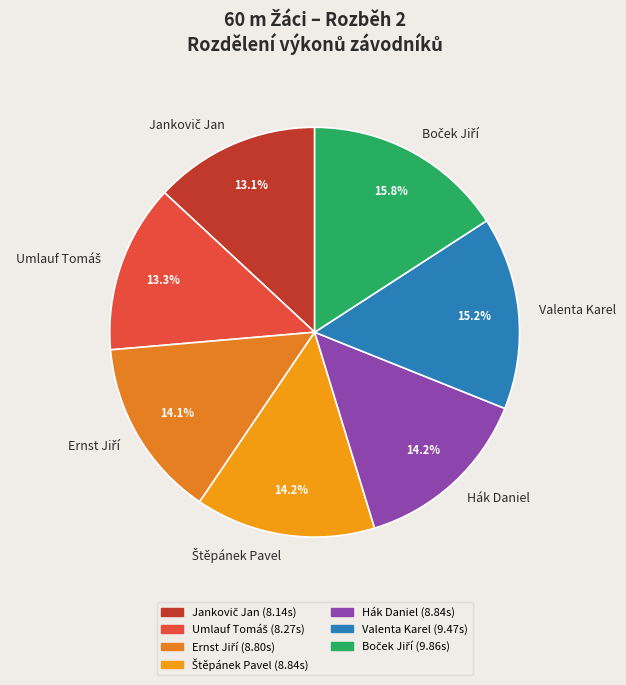

Is there a majority slice in this chart?

No